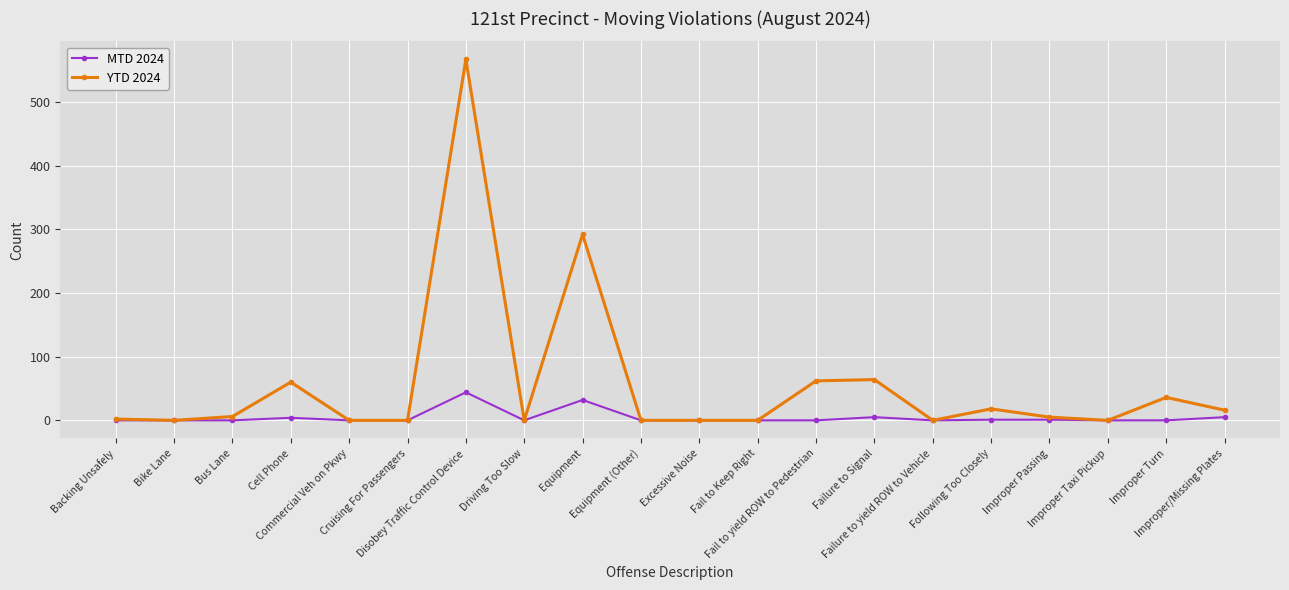

List the series in order of their peak value, lowest first.

MTD 2024, YTD 2024